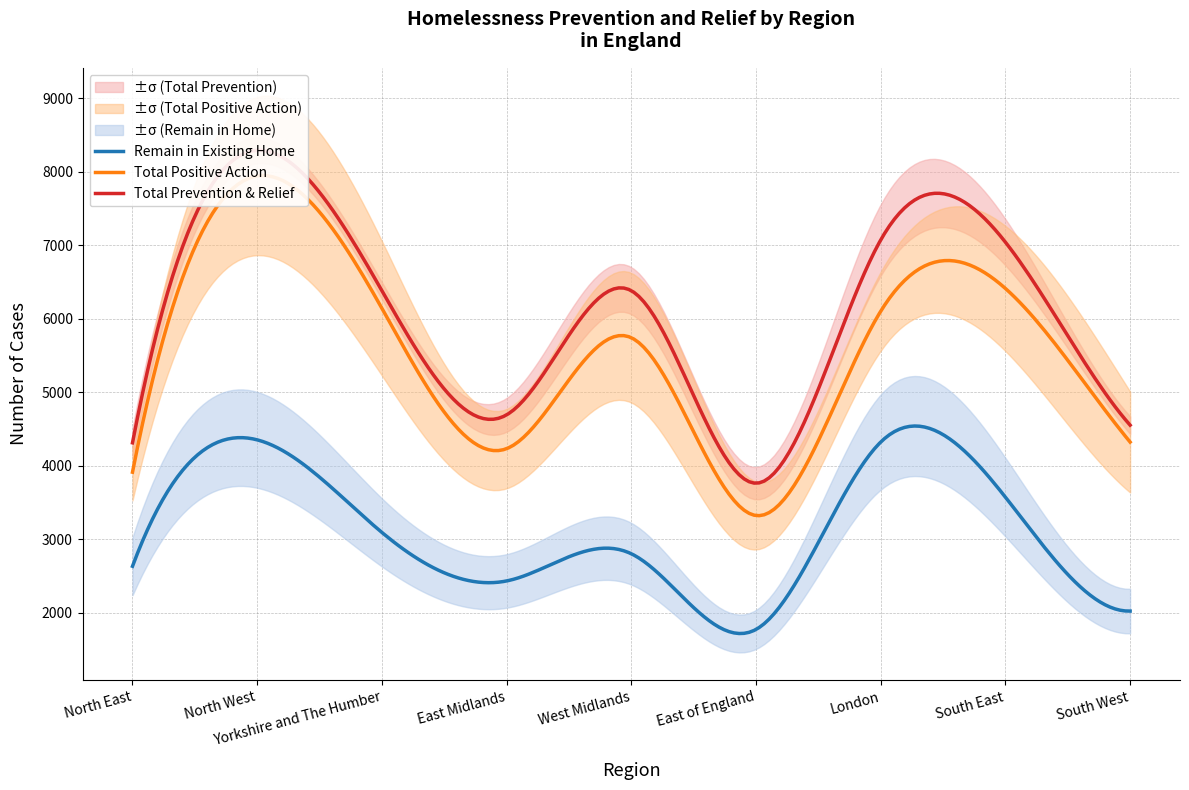

What is the lowest value of the Remain in Existing Home series?

1714.7